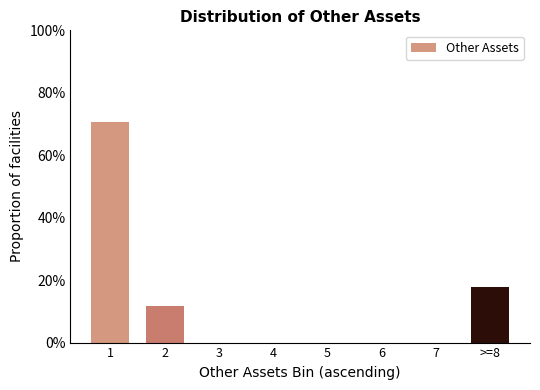

Reading left to right, transcribe all the data shown in this chart.

1=70.6	2=11.8	3=0.0	4=0.0	5=0.0	6=0.0	7=0.0	>=8=17.6